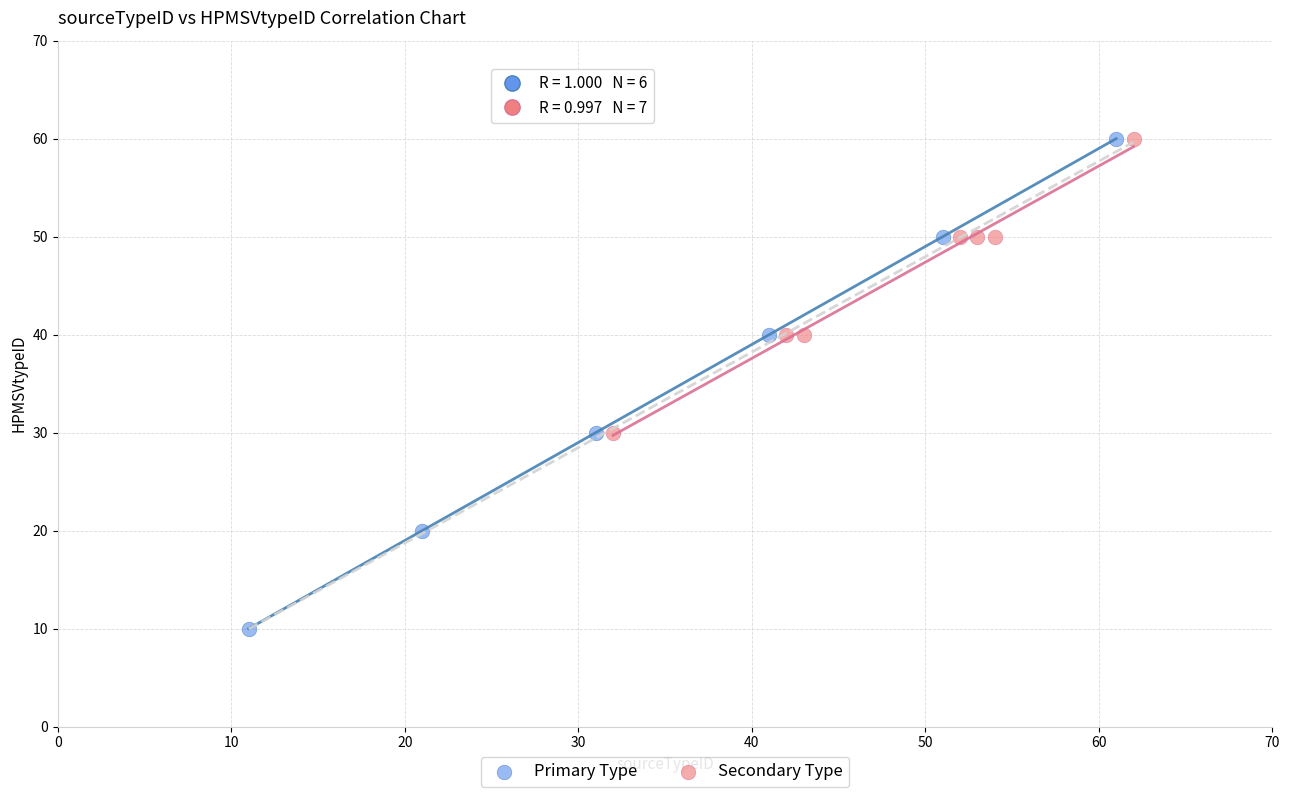

Which series has the widest spread of Y values?

Primary Type